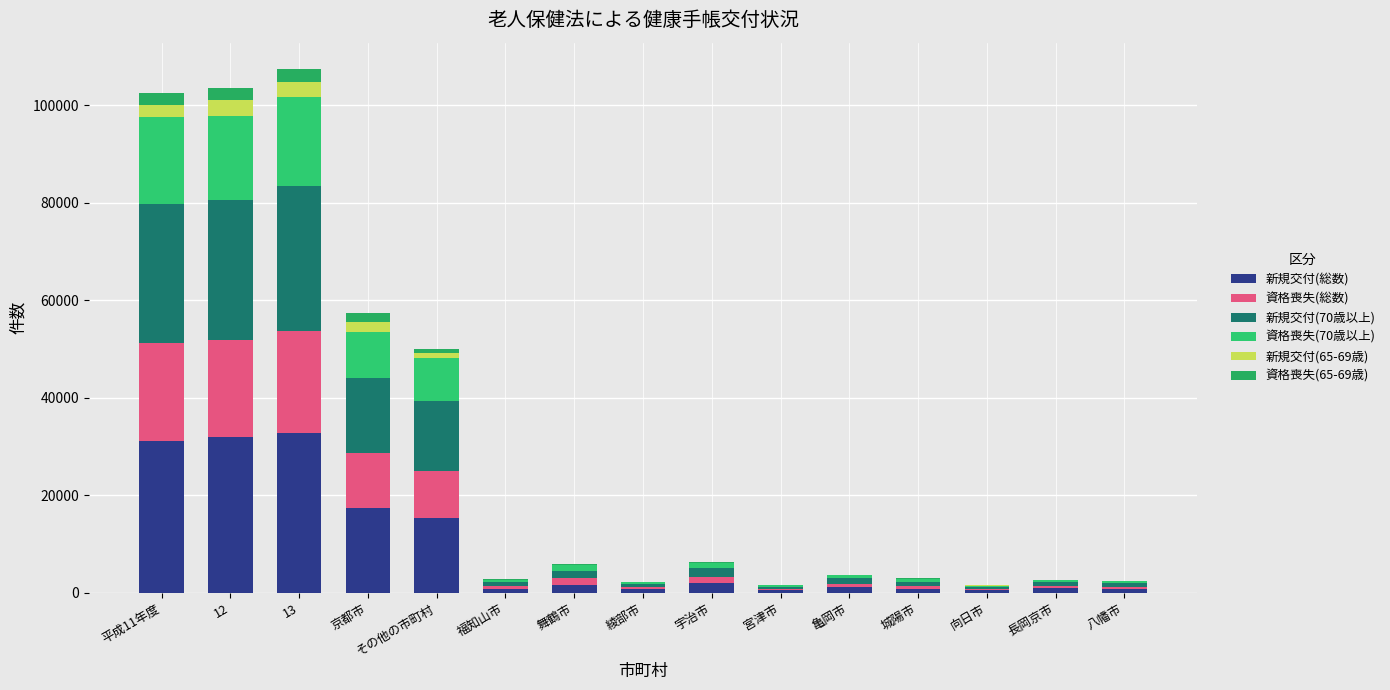

Does the chart contain stacked bars?

Yes